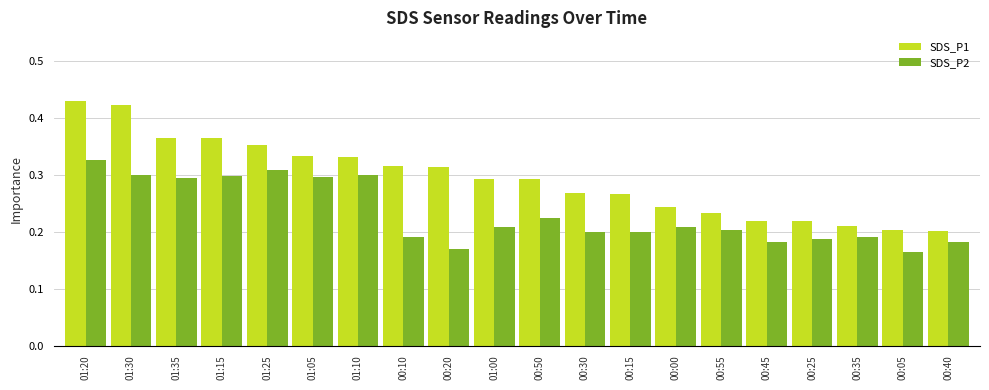

At how many categories does at least one series exceed 0?

20